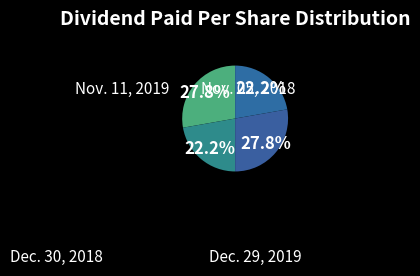

How many segments does this pie chart have?

4